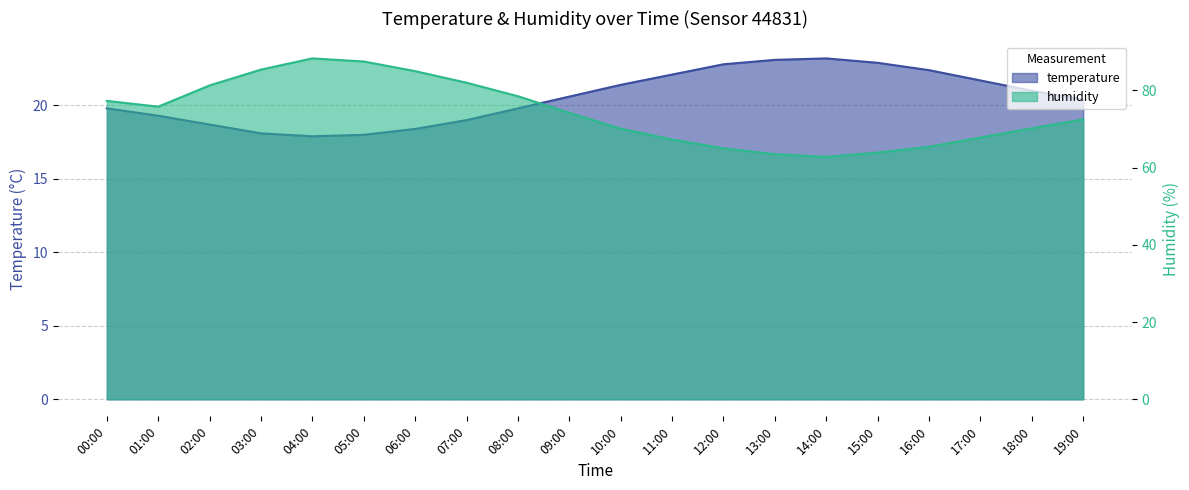

Where is the first local maximum for humidity?

04:00